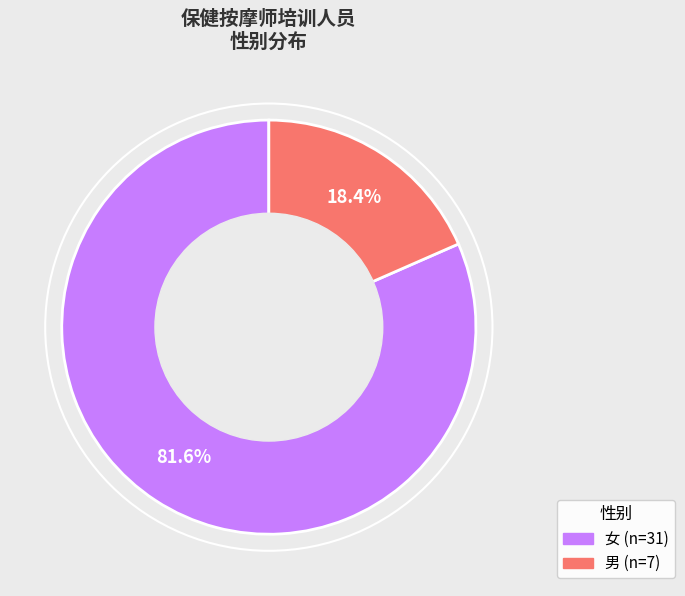

What percentage is NOT represented by 男?

81.6%